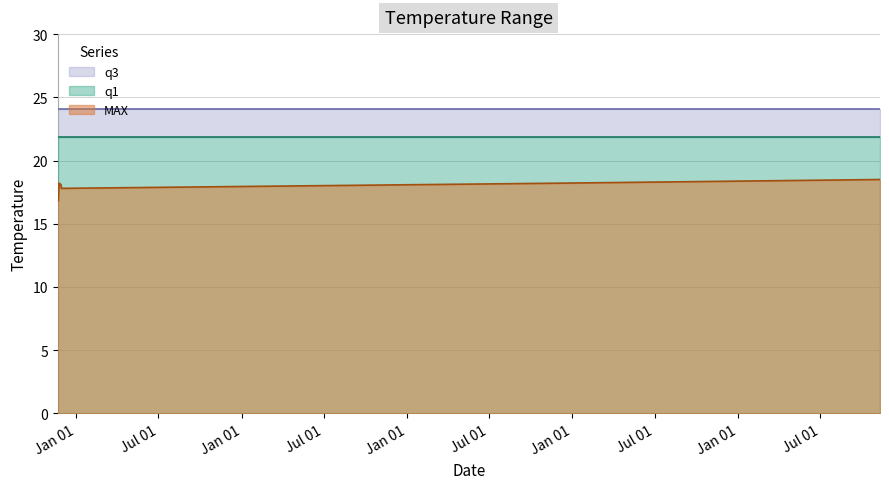

How many lines are shown in the chart?

3